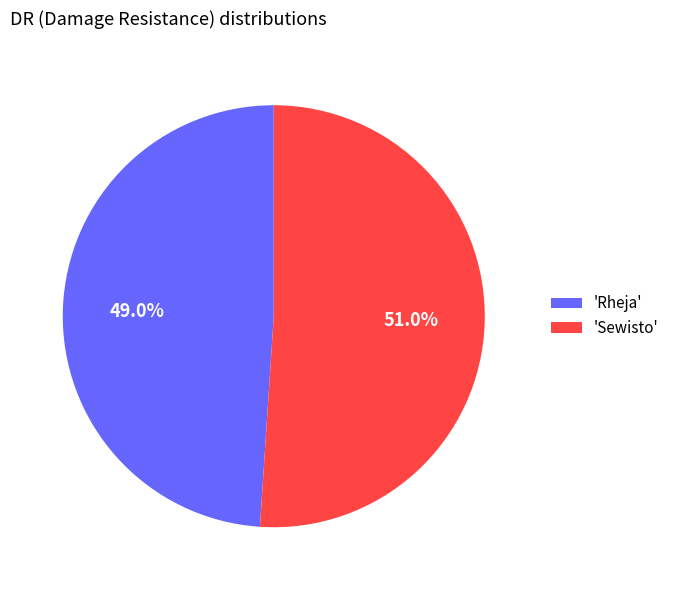

Does 'Sewisto' account for over 50% of the chart?

Yes